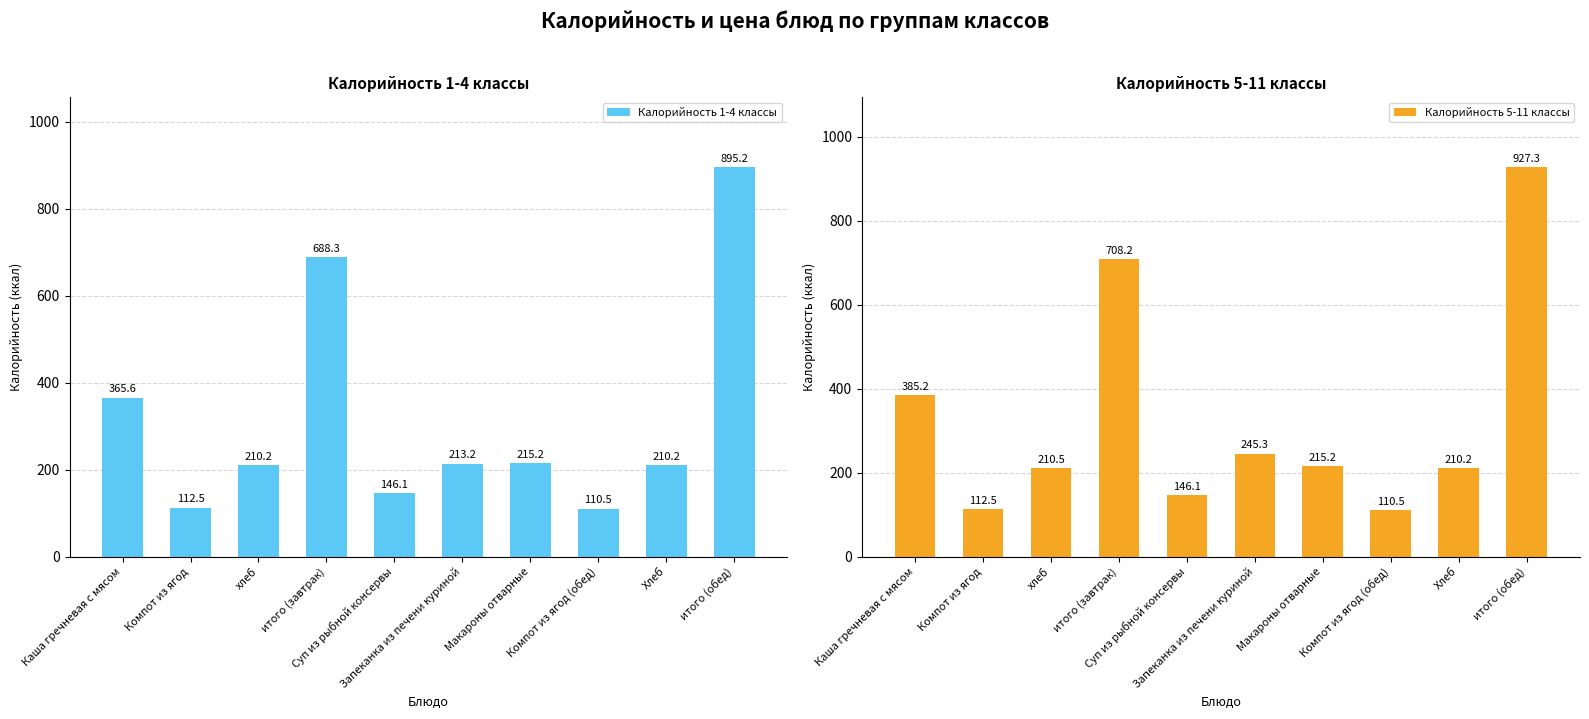

What is the label of the 7th bar from the right?

итого (завтрак)